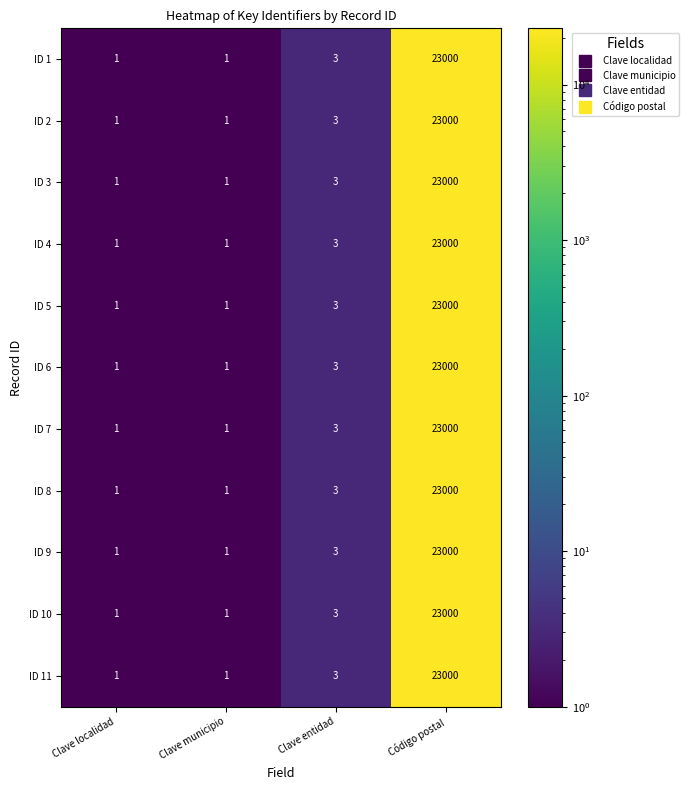

At which category is the sum across all series the highest?

Código postal